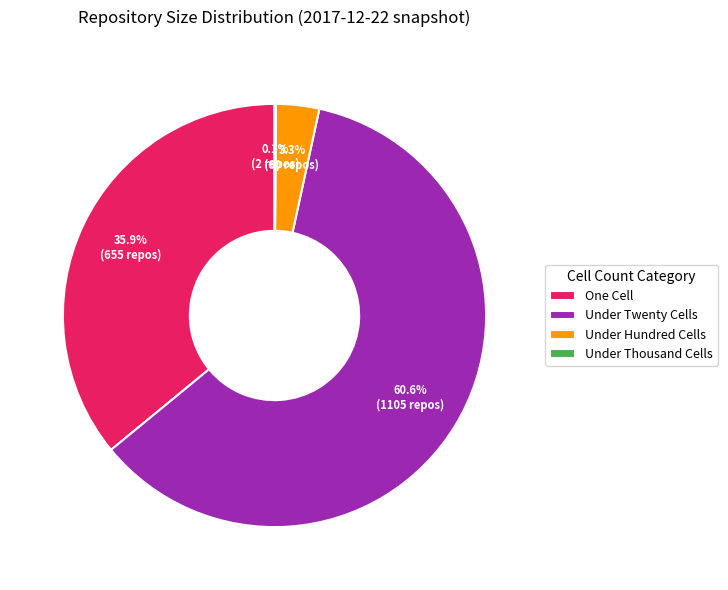

Which has a higher value, One Cell or Under Twenty Cells?

Under Twenty Cells